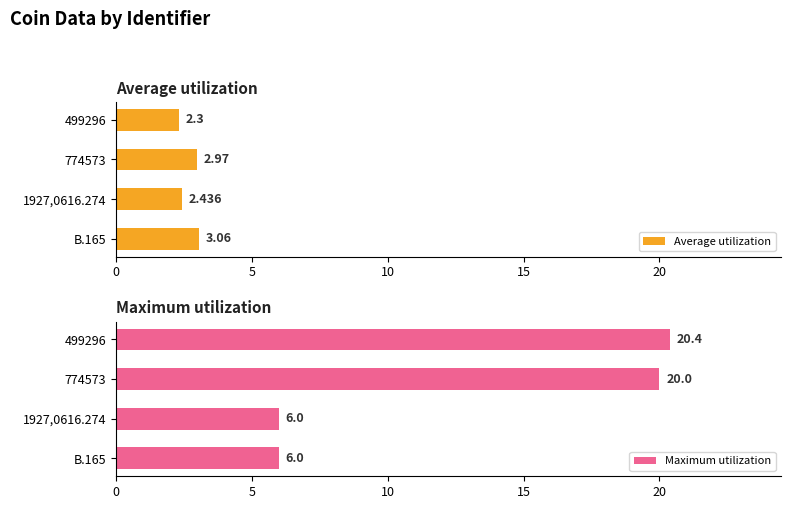

The Maximum utilization series shows 3.0 at 1927,0616.274. True or false?

False